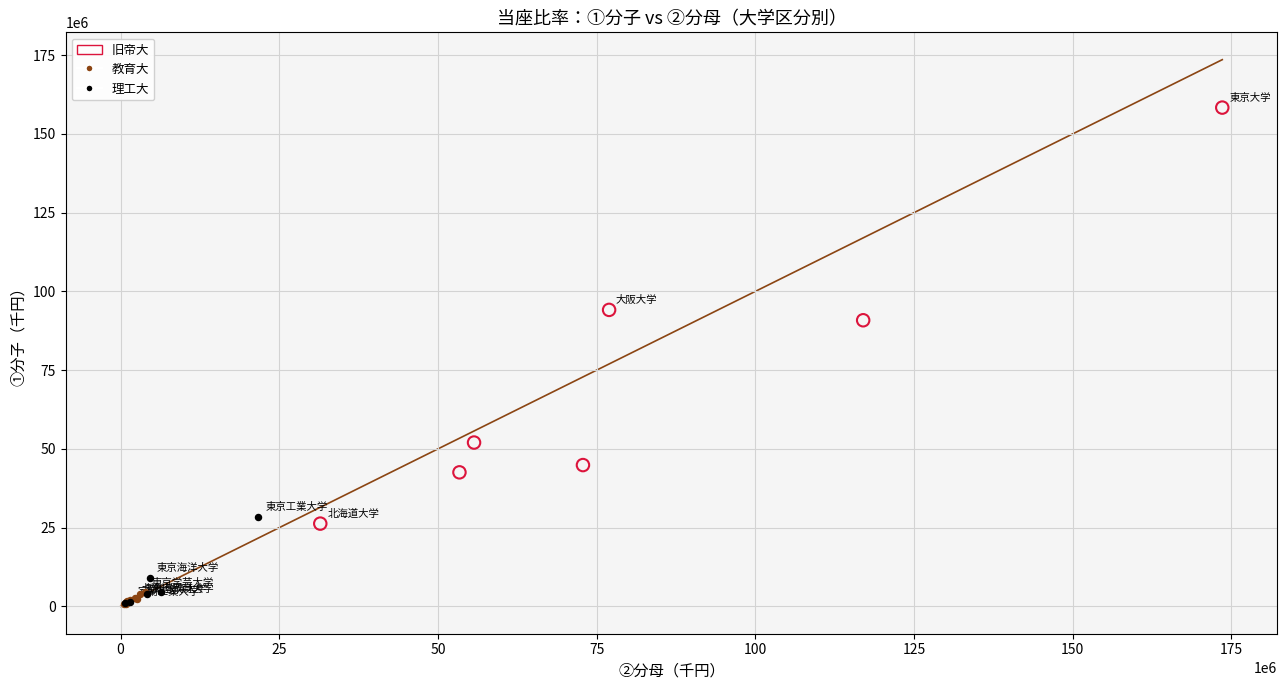

Which series contains the highest Y value?

旧帝大